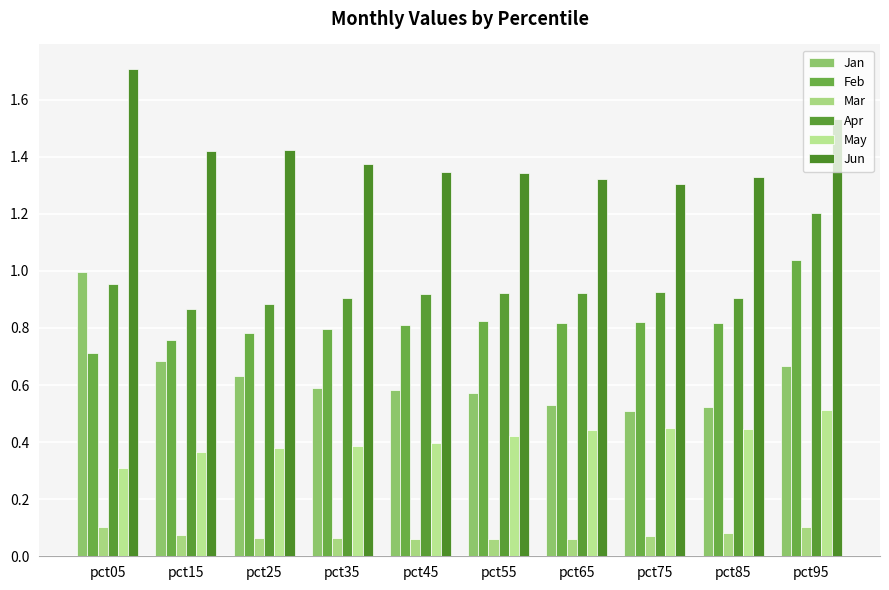

Which series changed the most between pct15 and pct75?

Jan